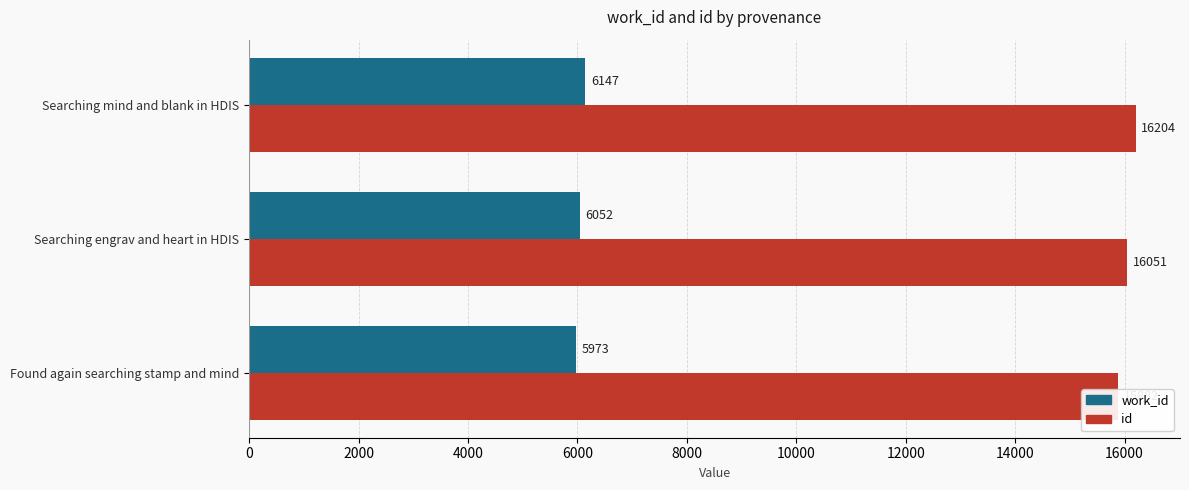

At how many categories does at least one series exceed 8489?

3